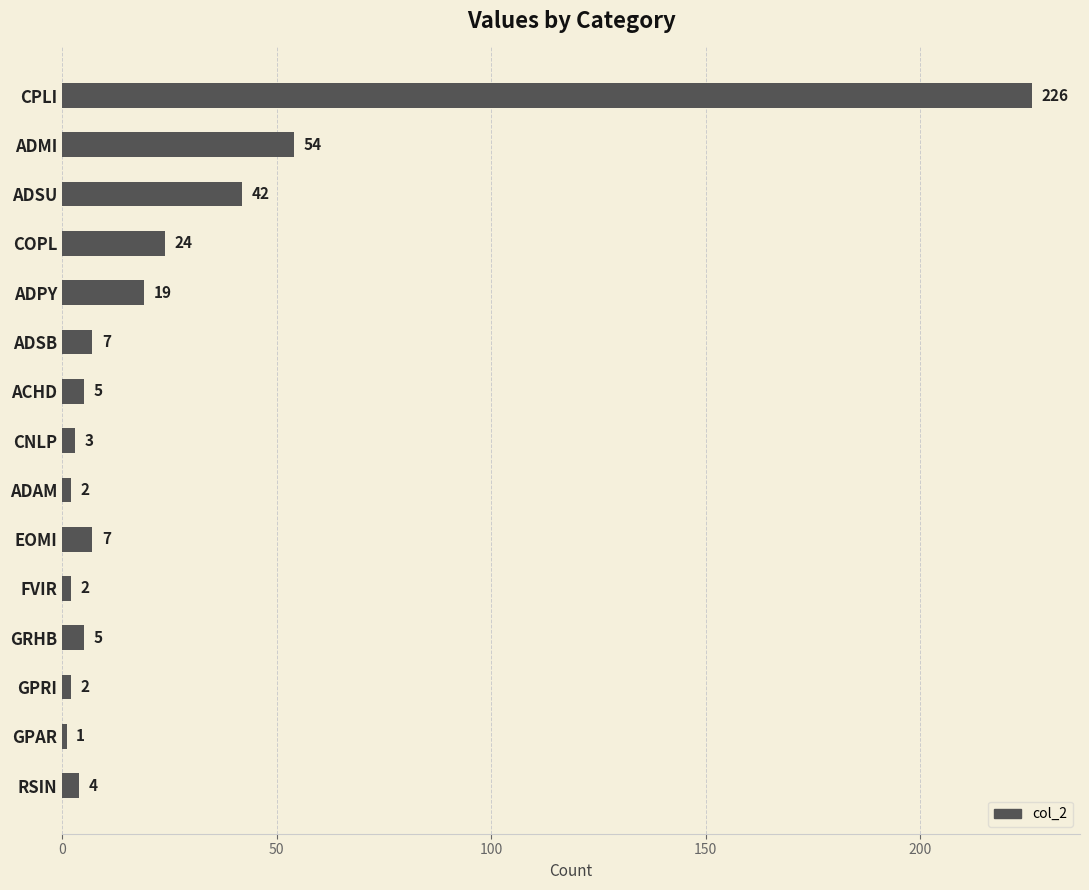

At which label is the value closest to 113?

ADMI